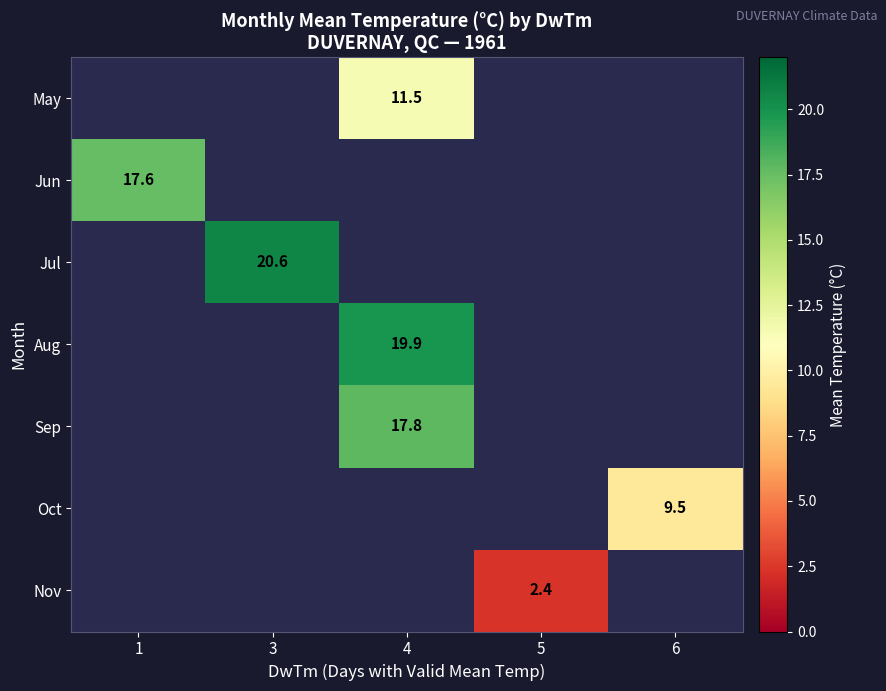

Which label corresponds to the smallest value in the chart?

5